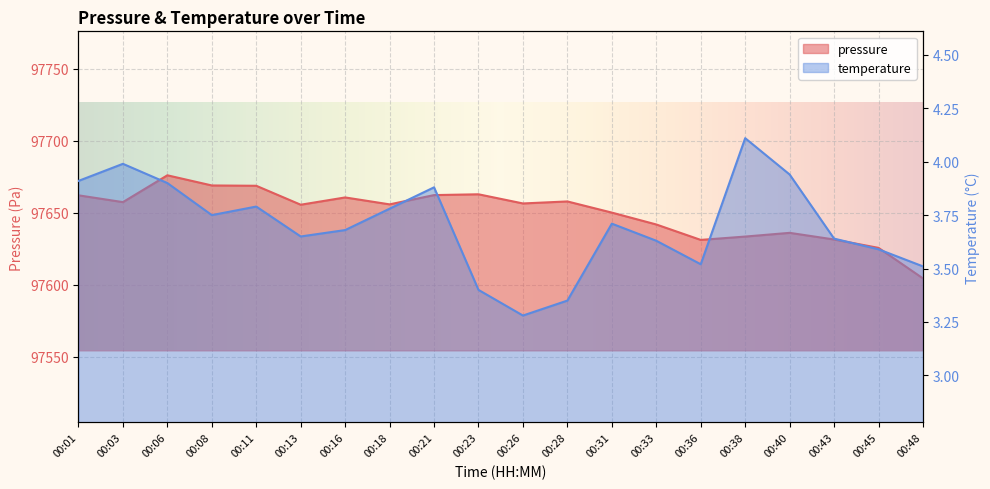

What is the lowest value of the pressure series?

97604.3